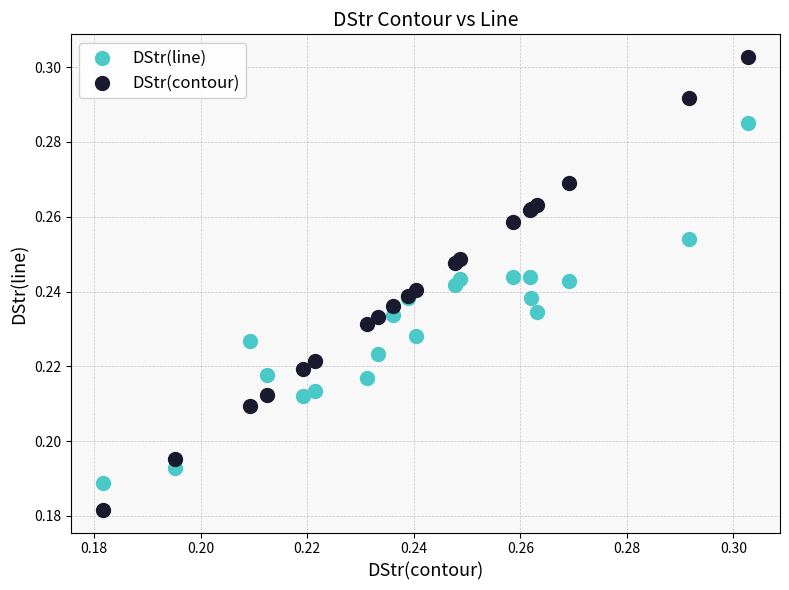

Which series contains the lowest Y value?

DStr(contour)